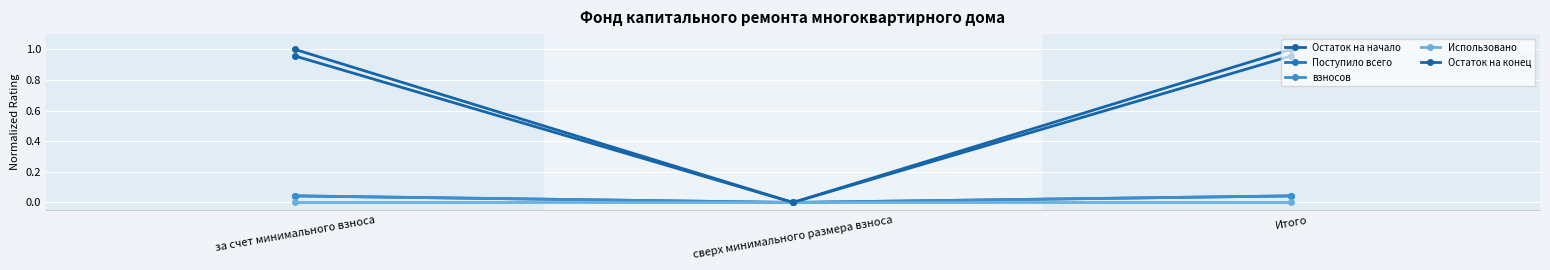

Is this an area chart (filled region under the line)?

No